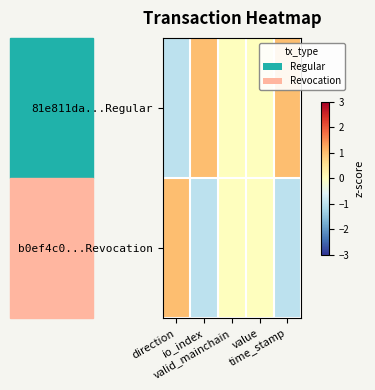

Which category has the lowest value across all series?

time_stamp